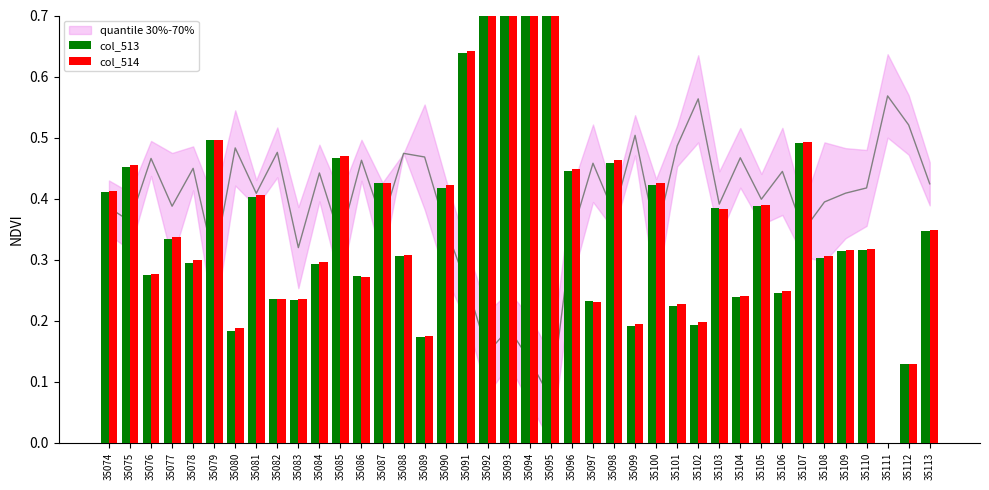

What is the approximate value of col_514 at 35105?

0.4